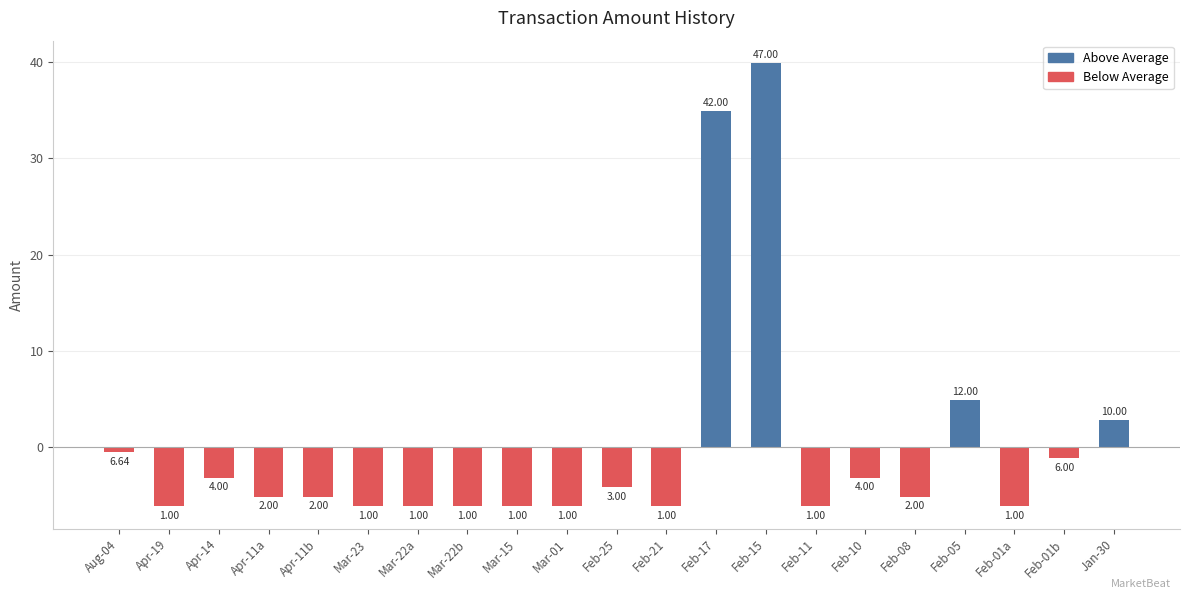

What is the label of the 19th bar from the left?

Feb-01a